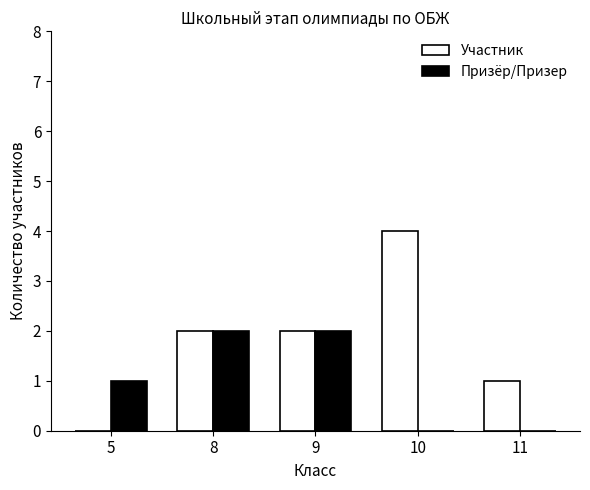

What is the greatest value displayed?

4